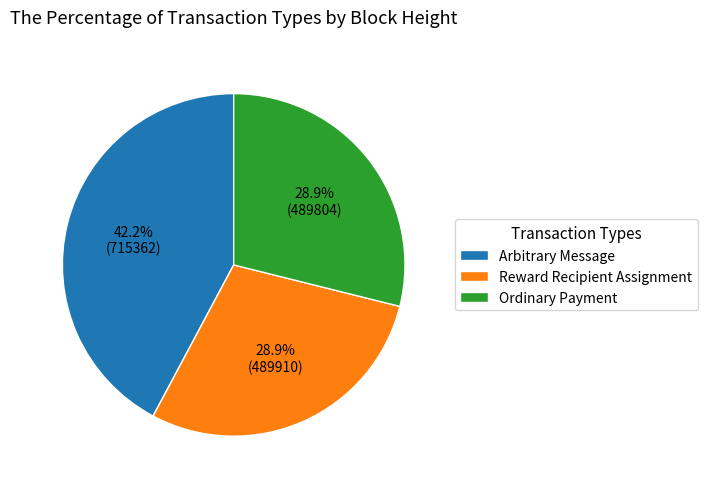

Is Arbitrary Message the majority of the pie?

No